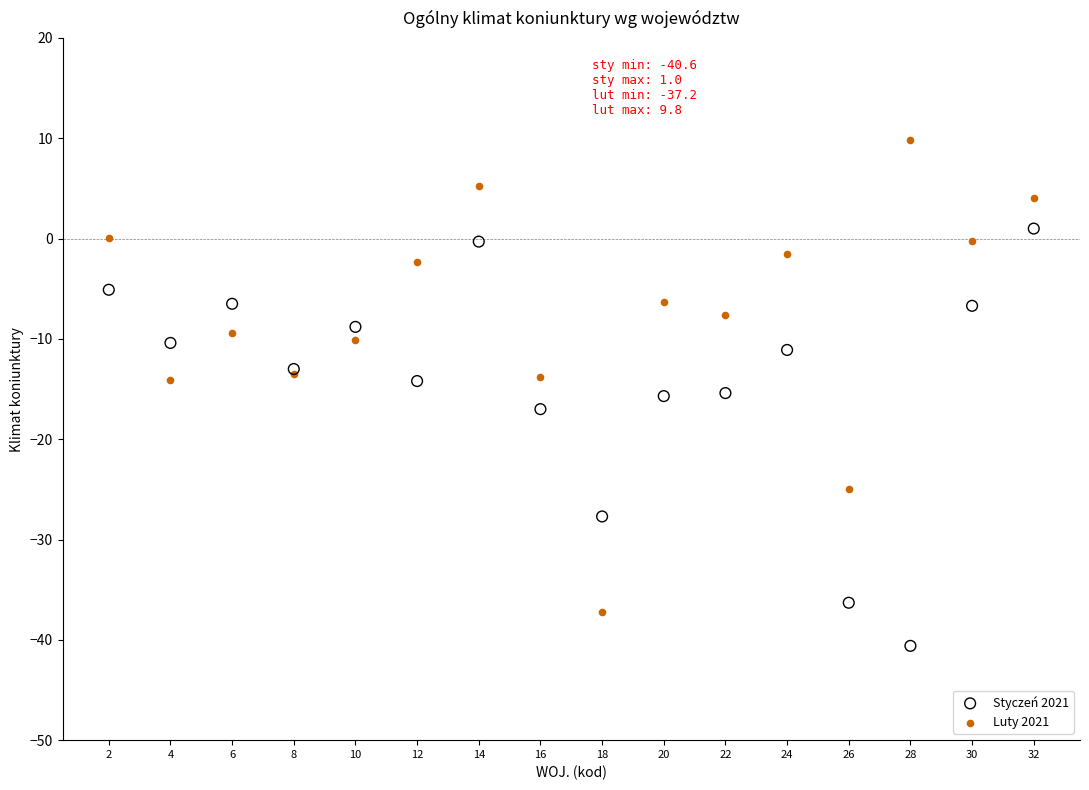

What are all the series names shown in the legend?

Styczeń 2021, Luty 2021